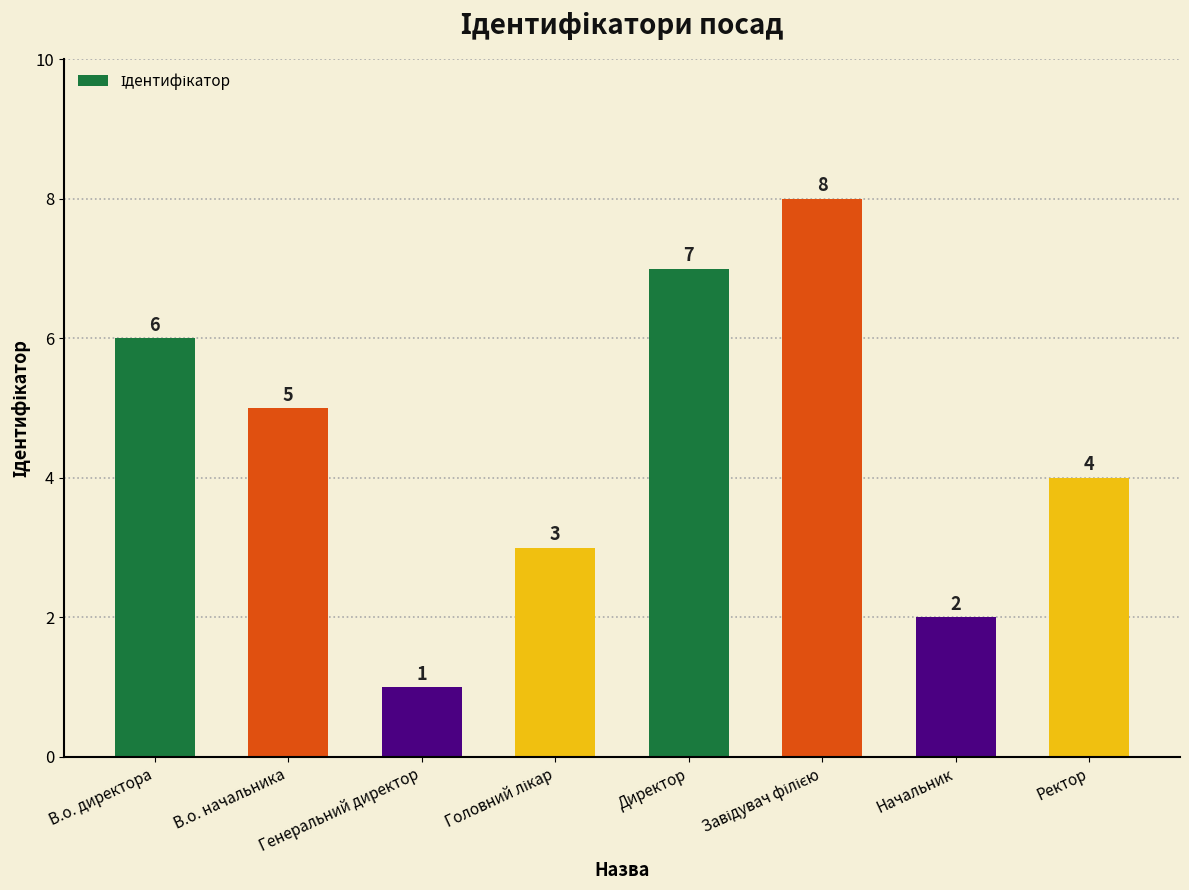

How many data points are less than 5?

4